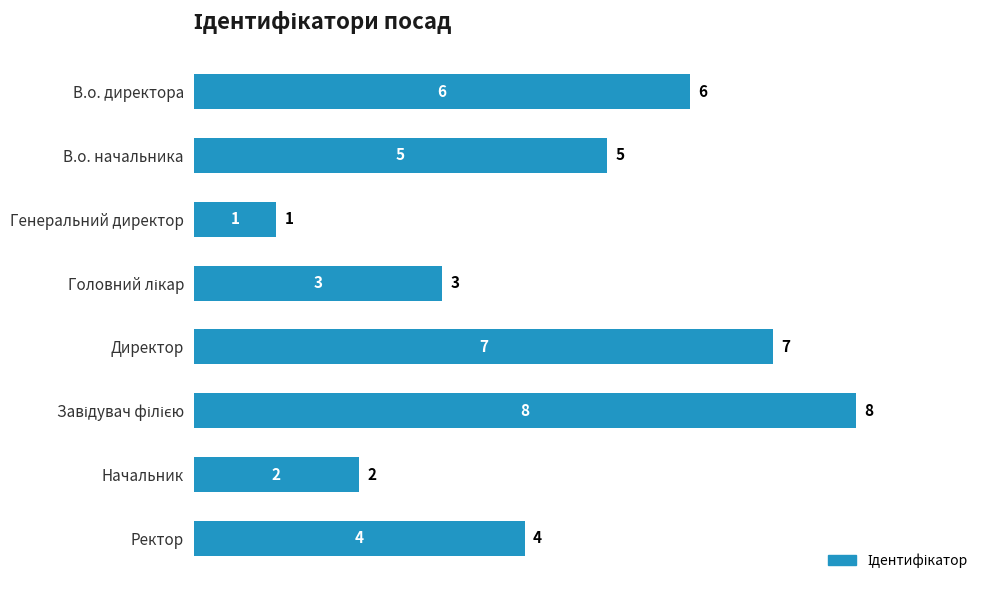

What is the label of the 3rd bar from the top?

Генеральний директор